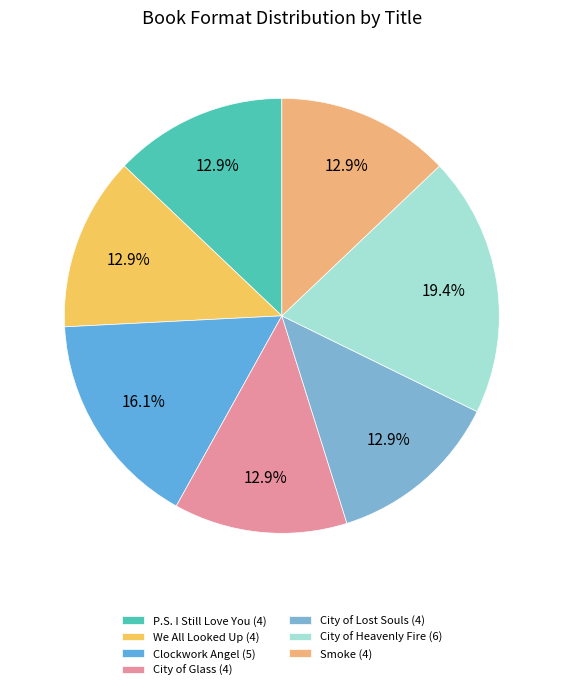

To the nearest percent, what is the average slice percentage?

14%